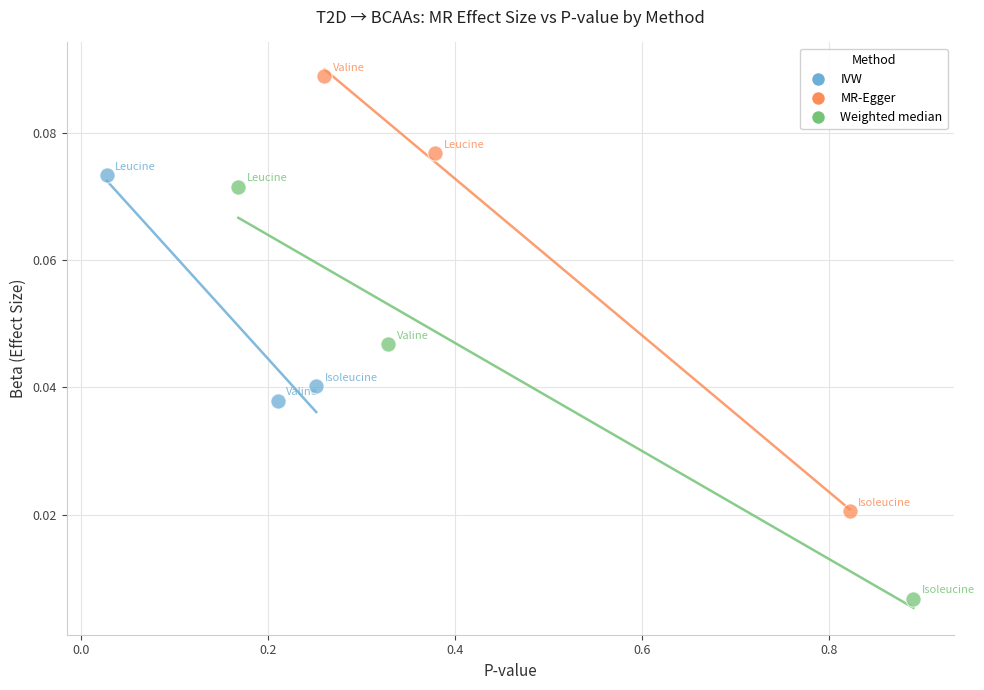

What are all the series names shown in the legend?

IVW, MR-Egger, Weighted median